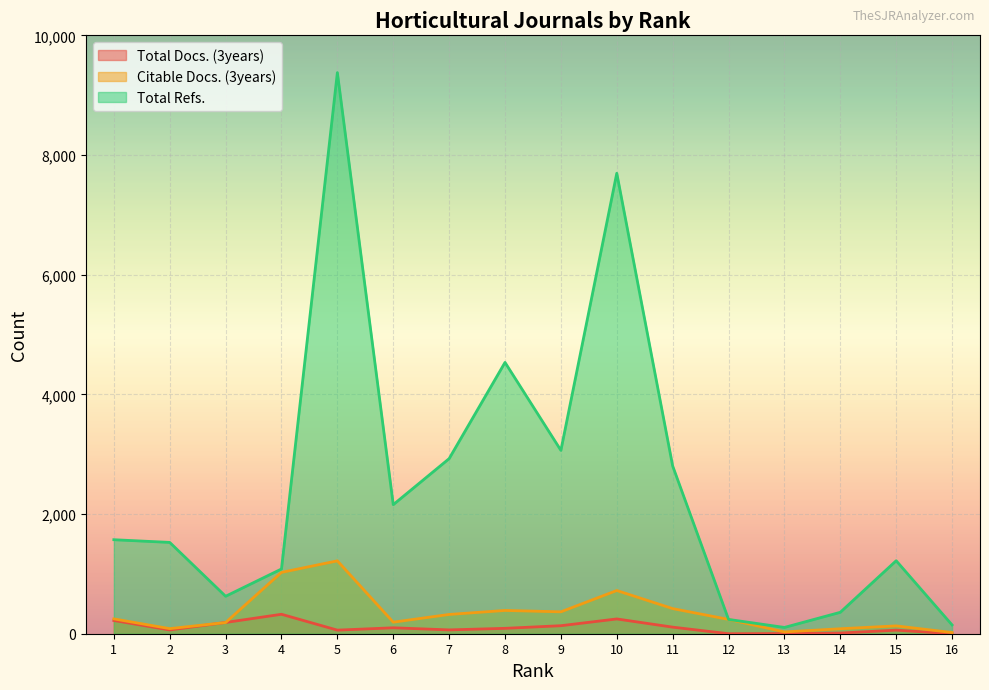

Which category has the highest value in the Total Docs. (3years) series?

4